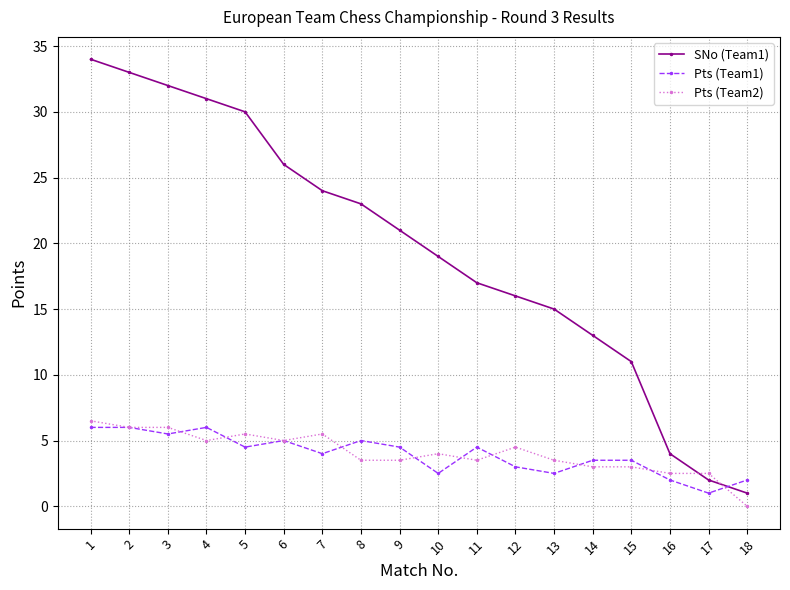

How many data points does each series have?

18